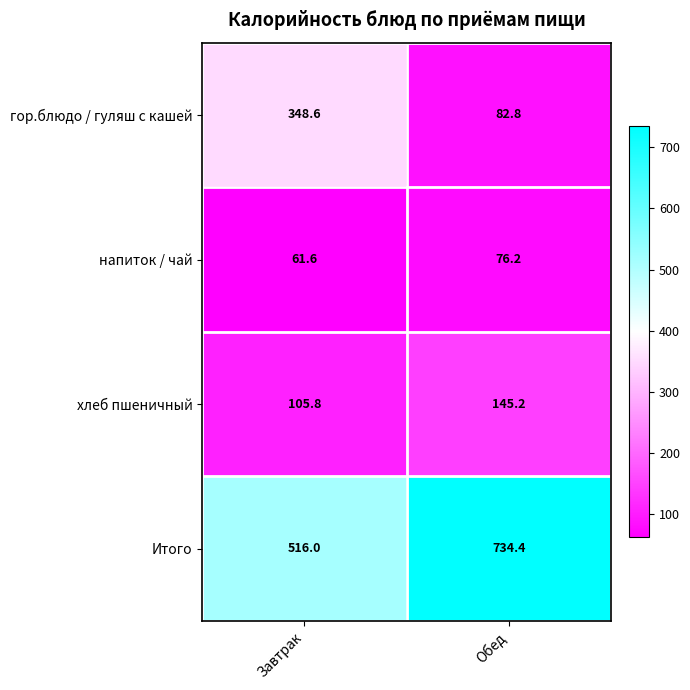

Reading right to left, extract all data points from this chart.

гор.блюдо / гуляш с кашей: Обед=82.8	Завтрак=348.6
напиток / чай: Обед=76.2	Завтрак=61.6
хлеб пшеничный: Обед=145.2	Завтрак=105.8
Итого: Обед=734.4	Завтрак=516.0